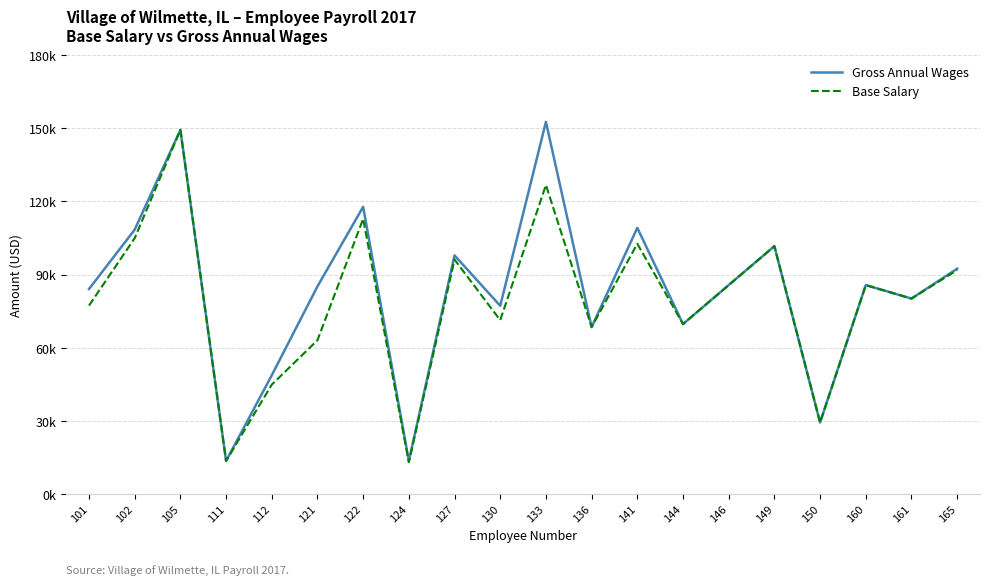

What is the average value of the Base Salary series?

79392.2